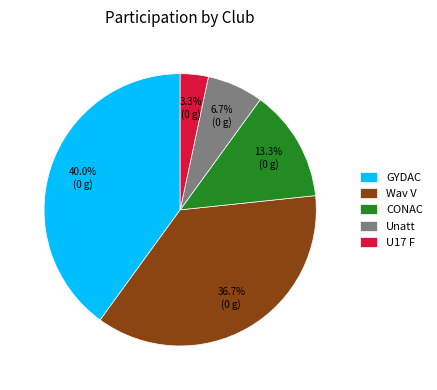

To the nearest percent, what is the difference between the largest and smallest slice percentages?

37%